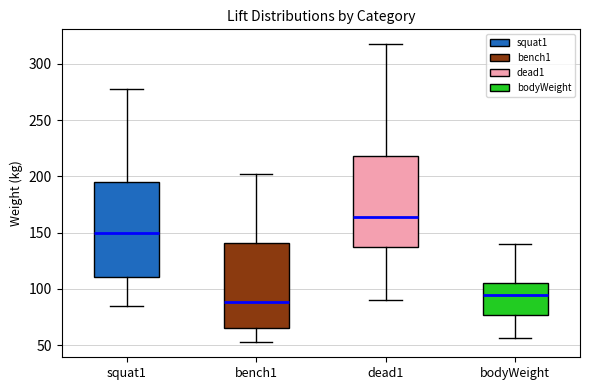

Where does the median line of the box for dead1 sit on the y-axis? The values are not printed on the chart, so give them approximately, as read against the axis.

165